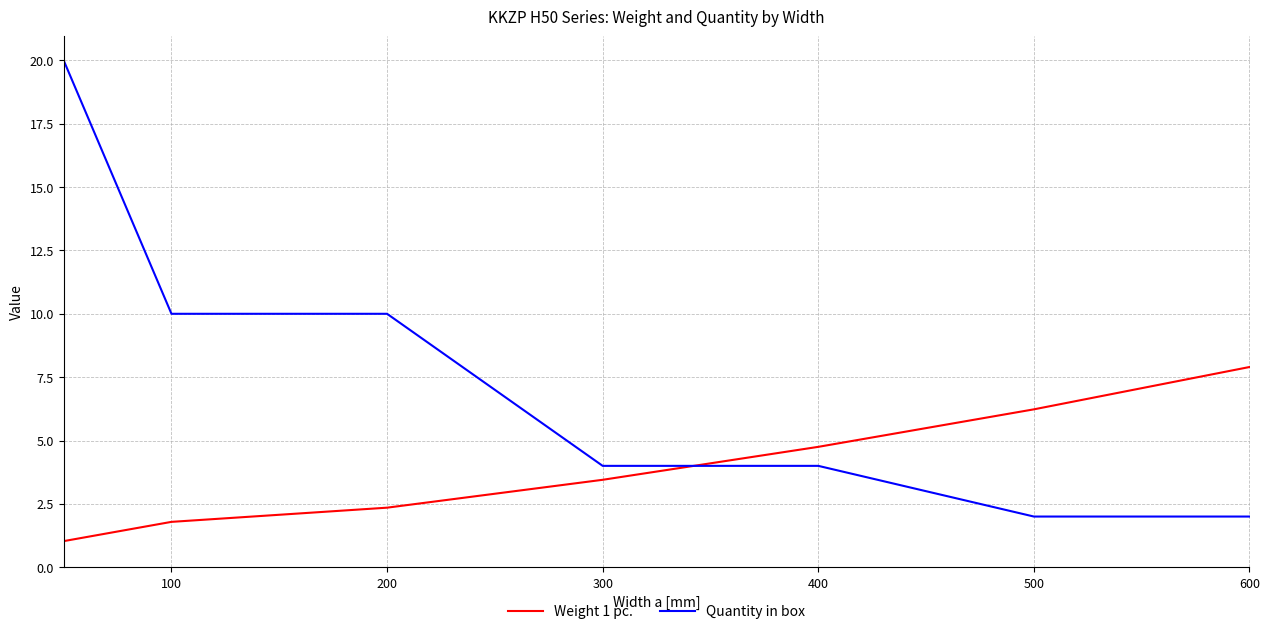

Reading left to right, extract all data points from this chart.

Weight 1 pc.: 1.0	1.8	2.4	3.5	4.8	6.2	7.9
Quantity in box: 20.0	10.0	10.0	4.0	4.0	2.0	2.0